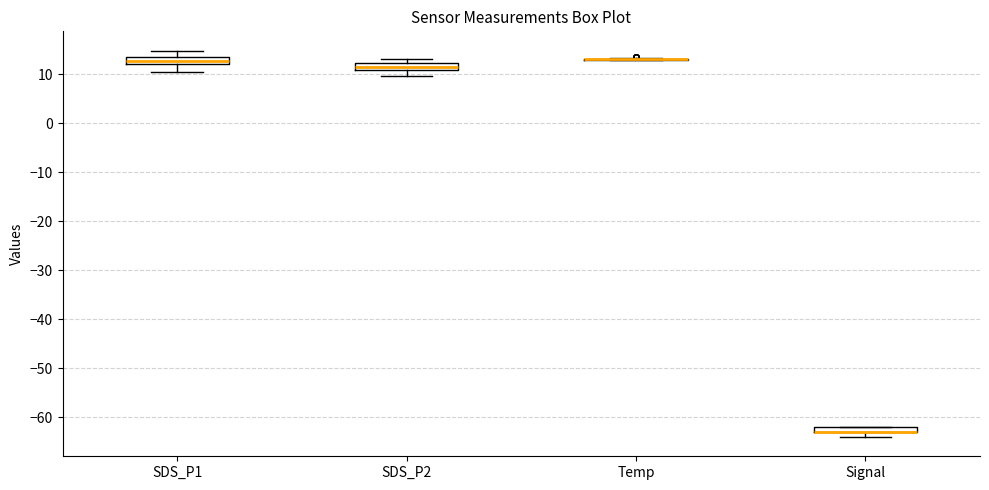

Where is the upper edge of the box for SDS_P1 on the y-axis? The values are not printed on the chart, so give them approximately, as read against the axis.

14